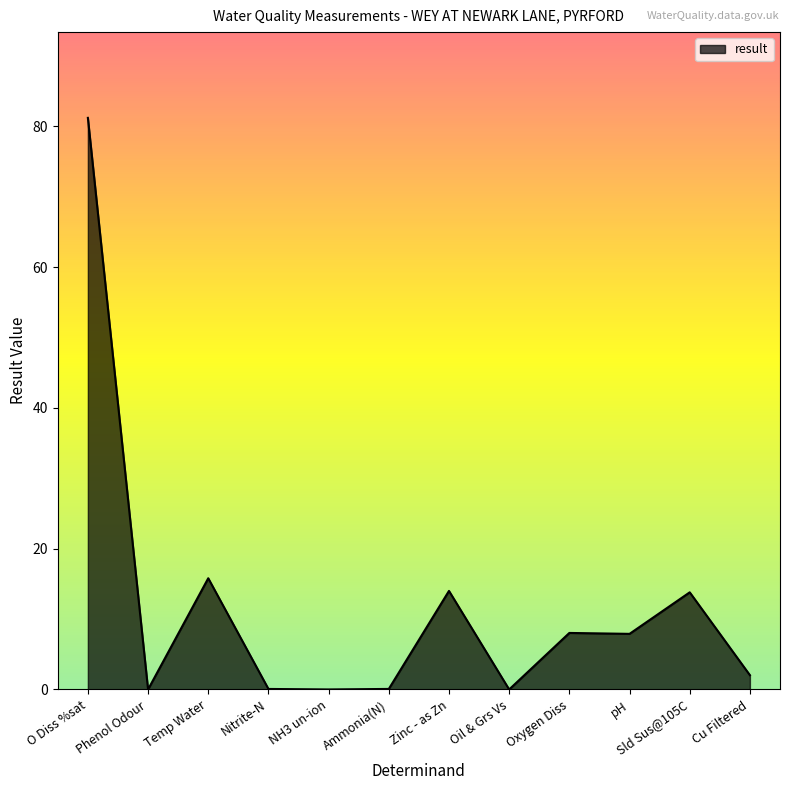

Between pH and Temp Water, which is larger?

Temp Water